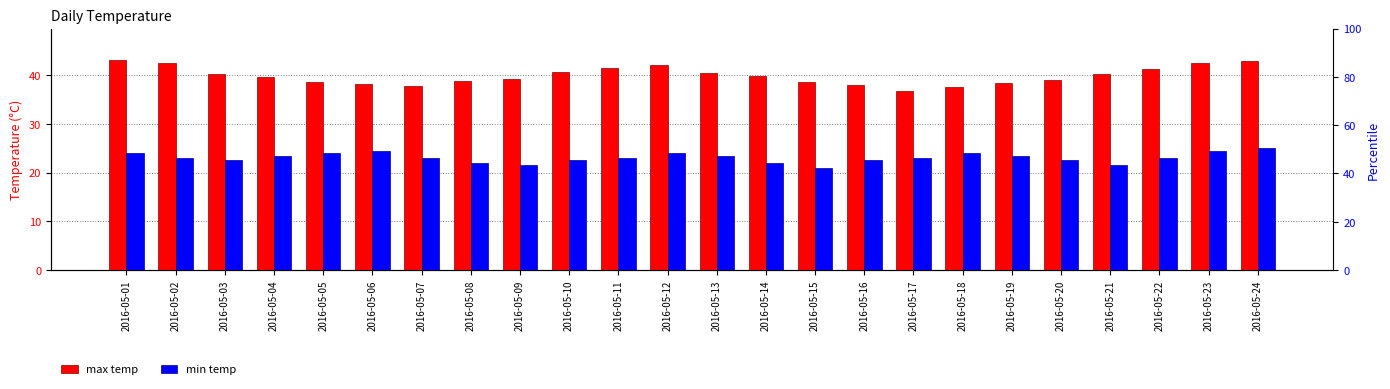

Is it true that min_temp equals 24.0 at 2016-05-05?

True